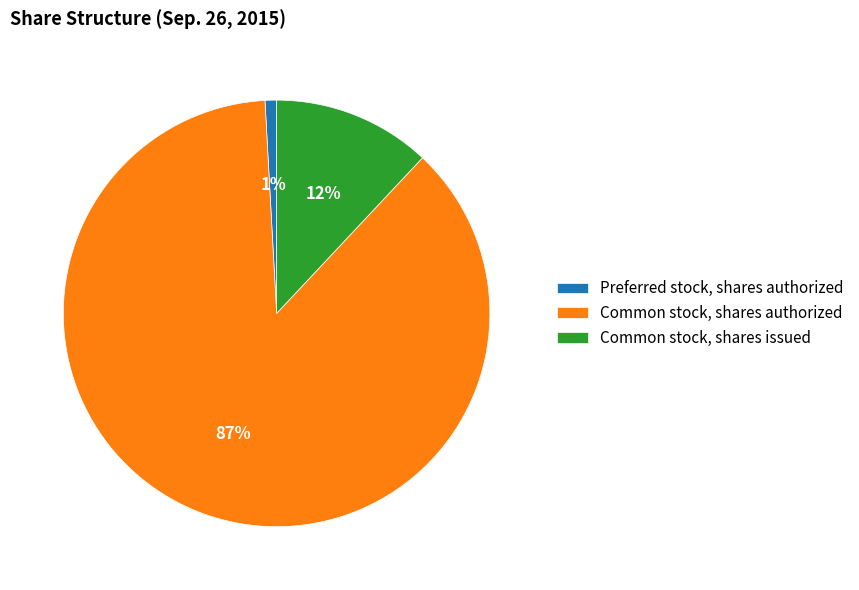

What percentage is the Common stock, shares authorized slice, to the nearest percent?

87%